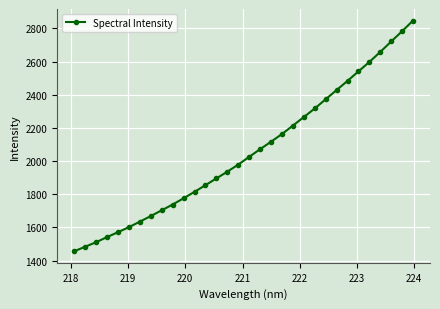

What is the sum of all values?

65776.1